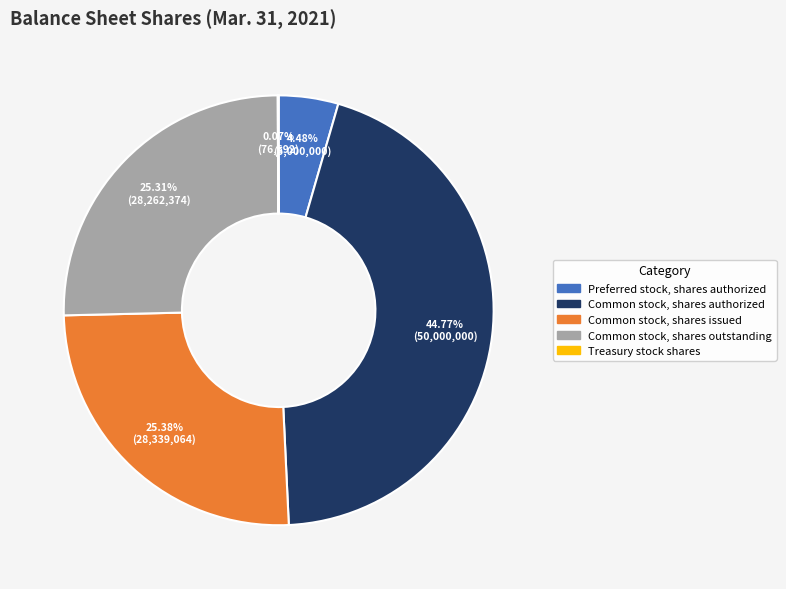

Which category has the biggest portion of the pie?

Common stock, shares authorized